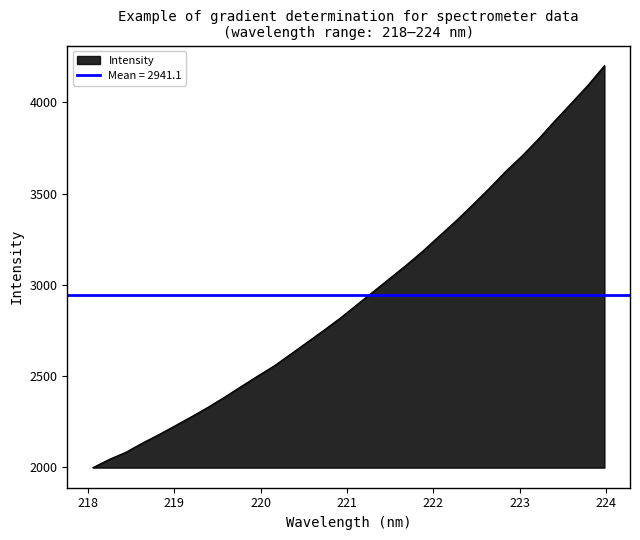

Reading right to left, list all the values displayed in this chart.

4201.7	4094.3	3996.7	3900.2	3799.7	3706.6	3621.2	3527.2	3437.9	3350.7	3268.6	3185.8	3108.9	3036.2	2963.3	2891.2	2818.5	2751.0	2685.9	2620.8	2556.3	2500.4	2443.1	2384.8	2329.3	2277.5	2227.7	2178.1	2131.6	2081.0	2042.3	1996.7